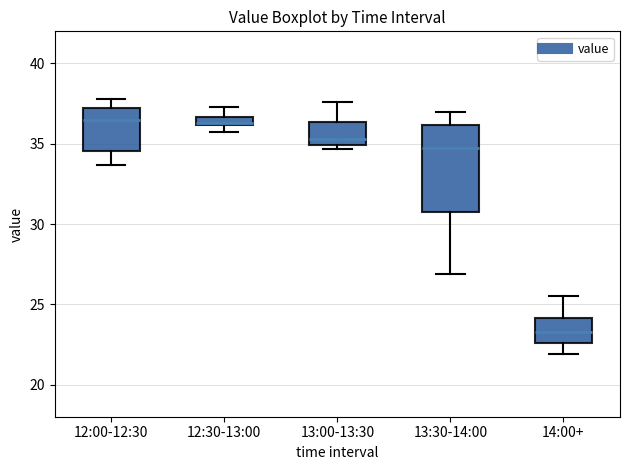

Which box is the tallest, from its lower edge to its upper edge?

13:30-14:00